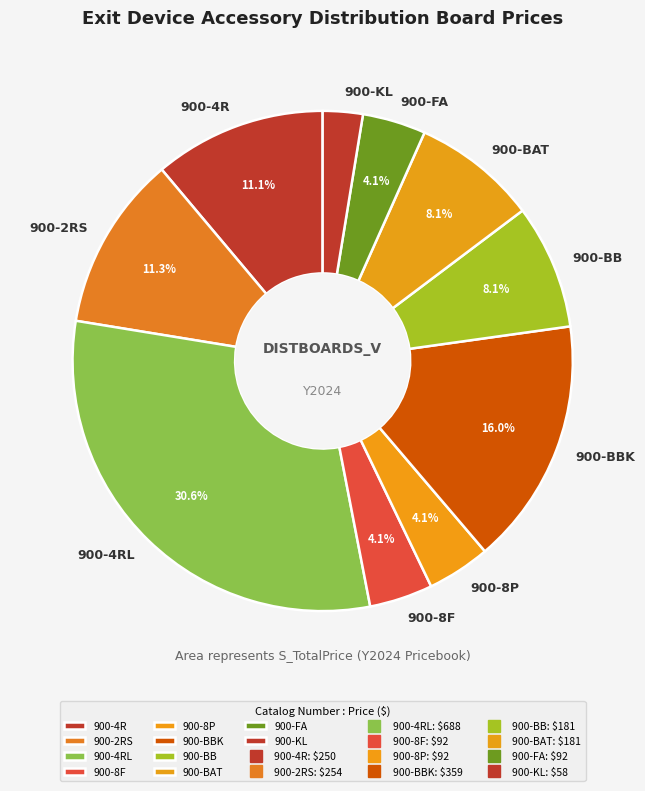

To the nearest percent, what is the difference between the 900-BBK and 900-BAT slice percentages?

8%